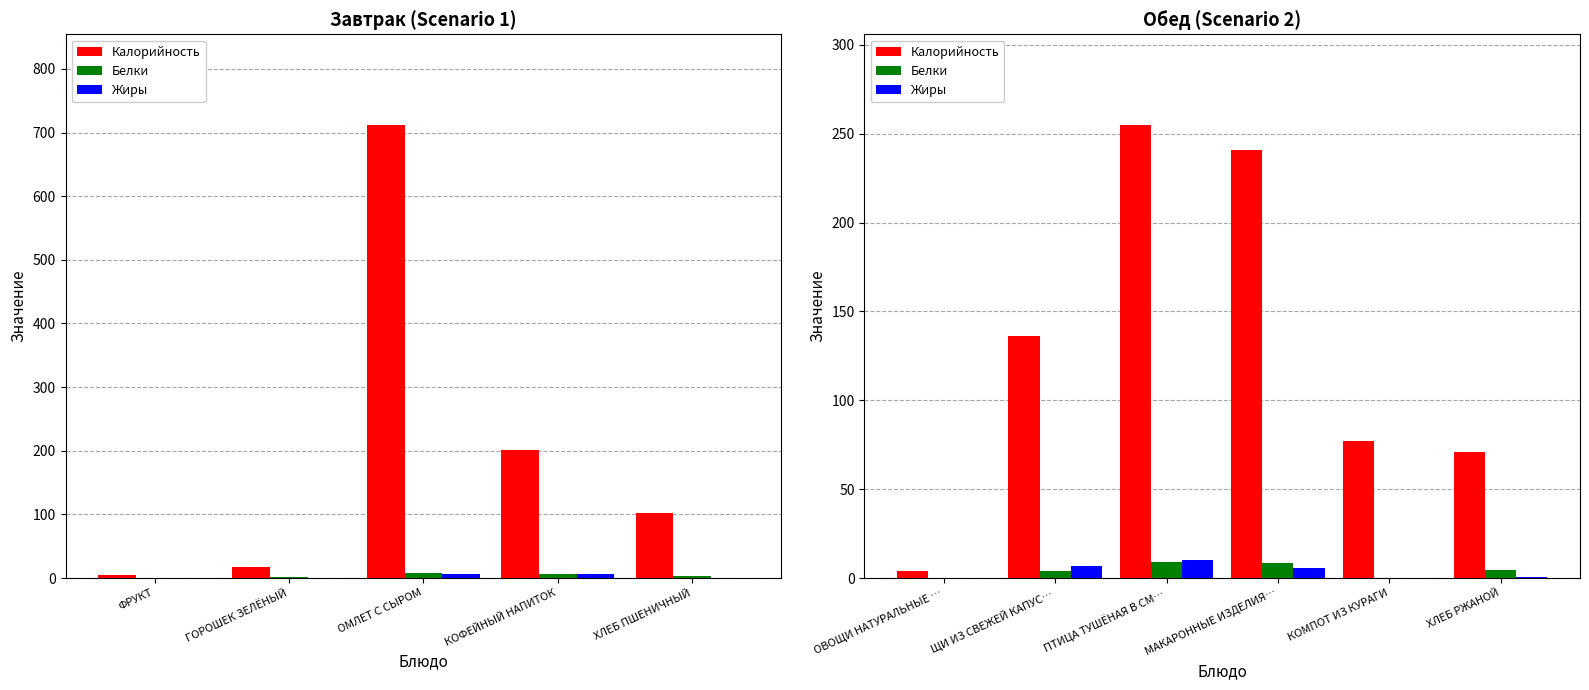

How many values in the Жиры series exceed 5?

3